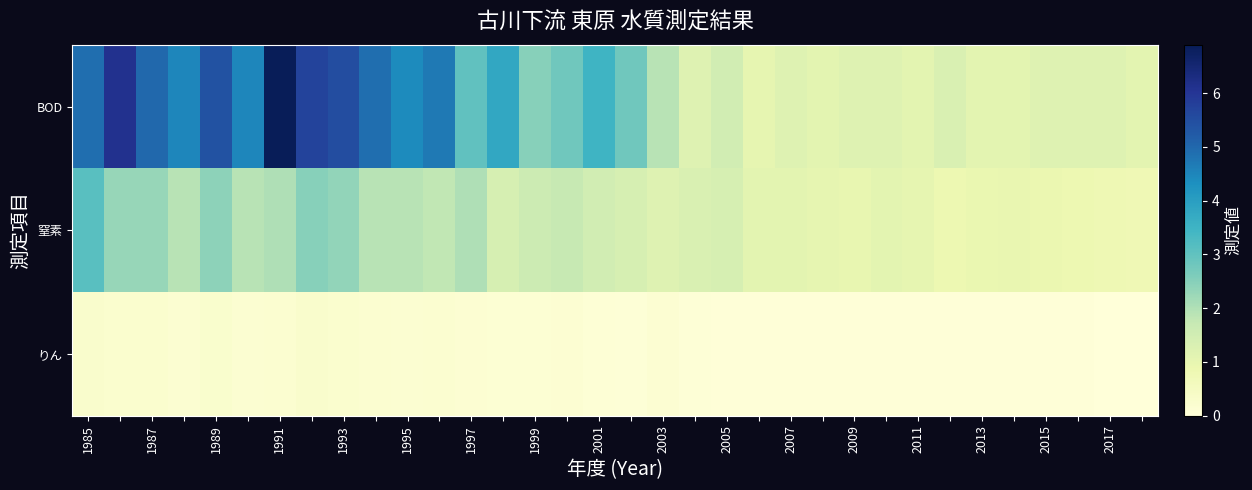

At which category is the sum across all series the highest?

1997